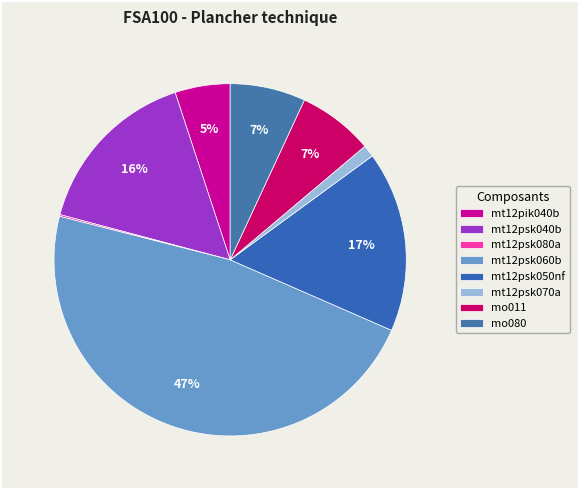

Which category has the biggest portion of the pie?

mt12psk060b